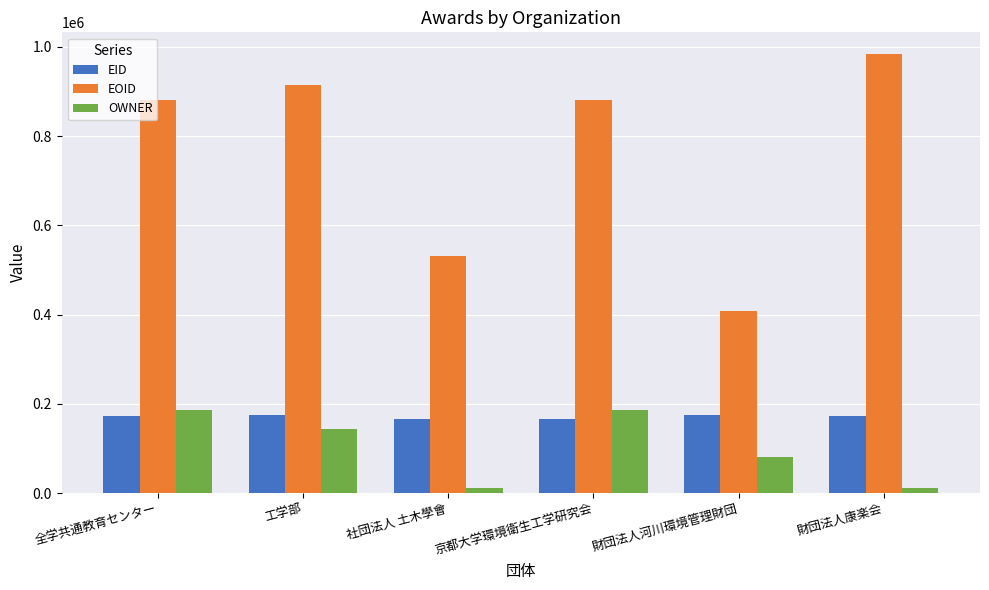

How many bars are there in total?

18